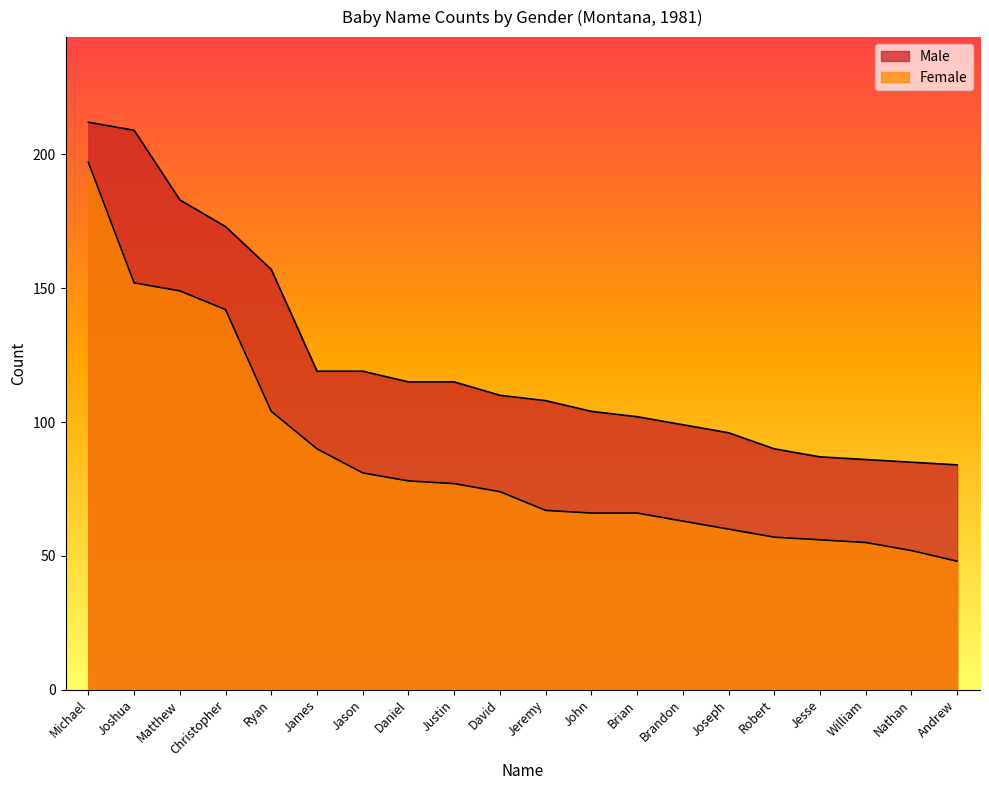

What is the spread (max minus min) of values at Christopher?

31